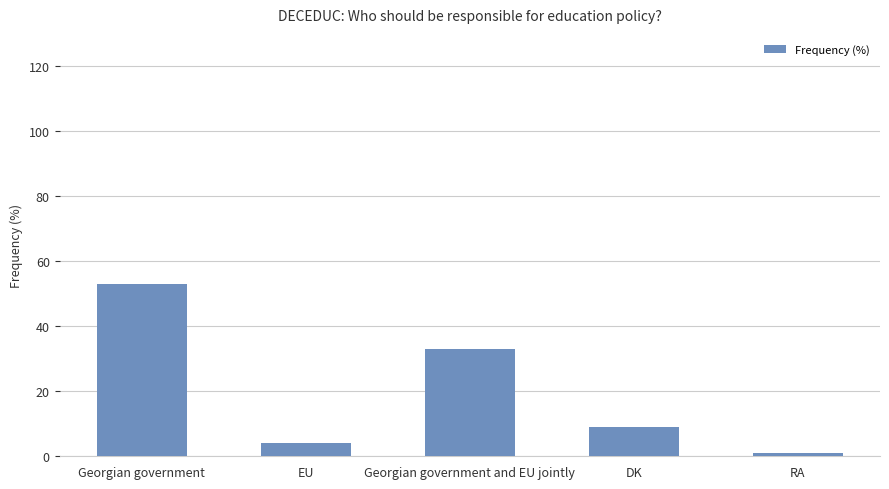

What is the sum of all values?

100